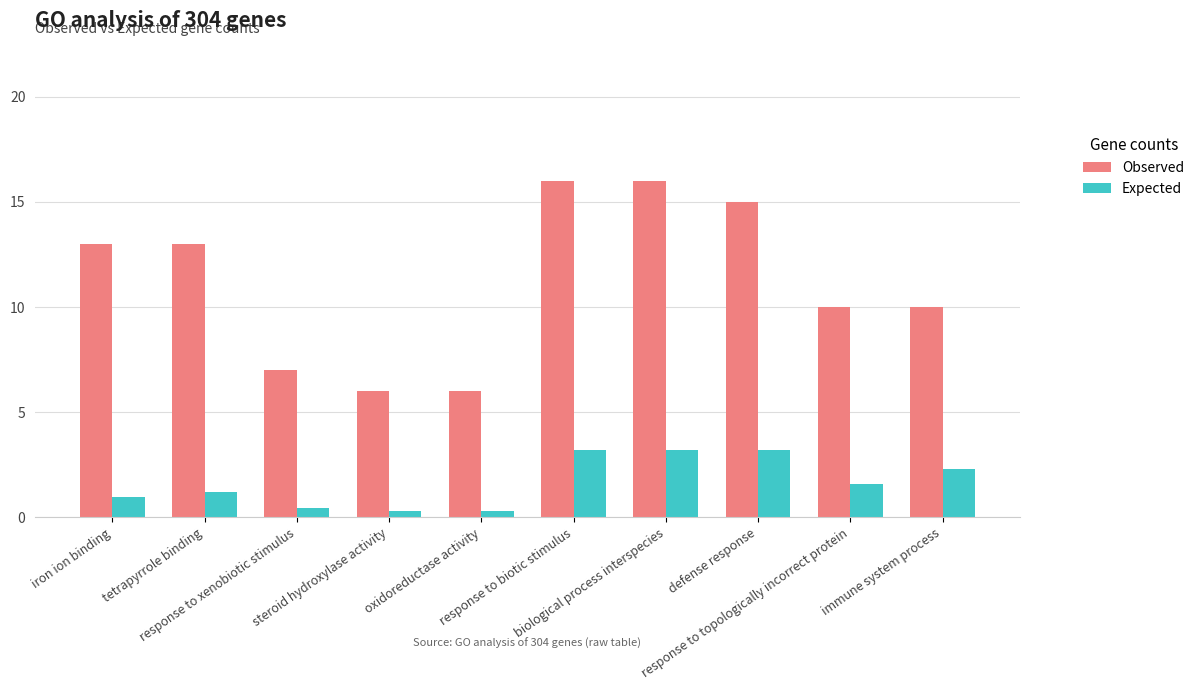

What is the label of the 5th bar from the right?

response to biotic stimulus